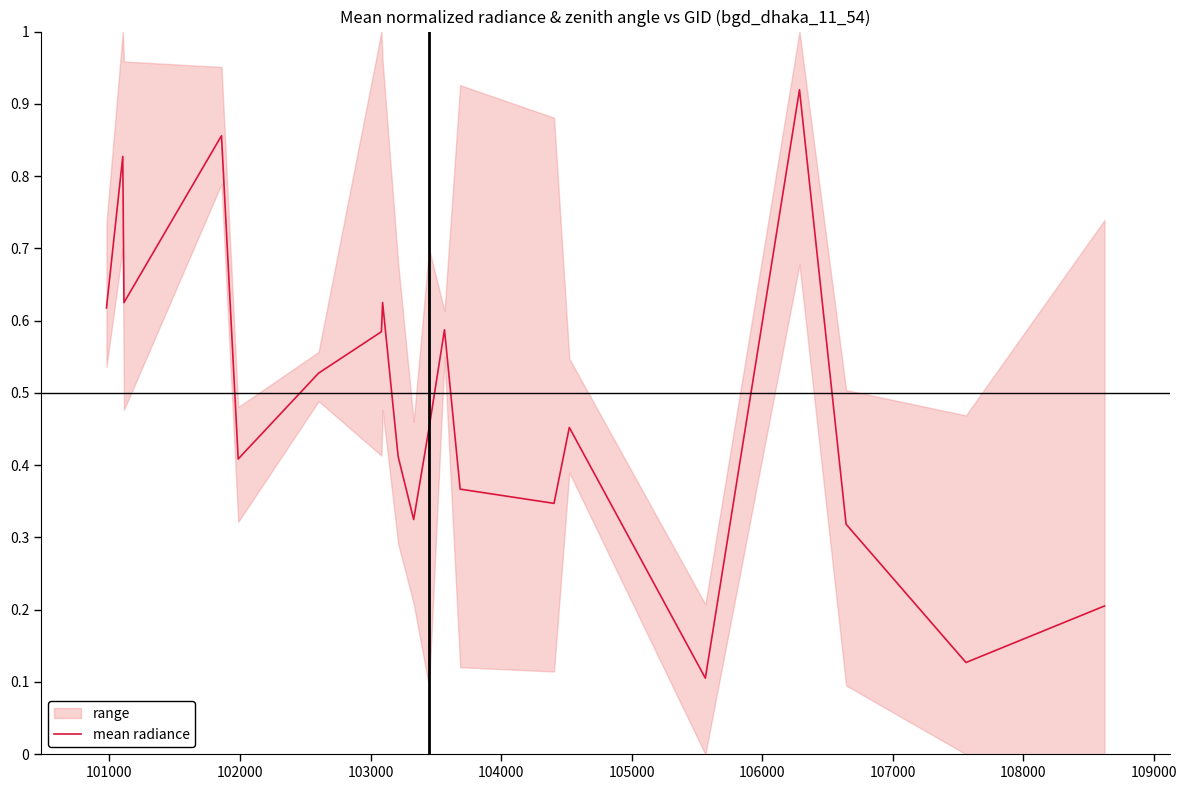

Does the chart have visible grid lines?

No